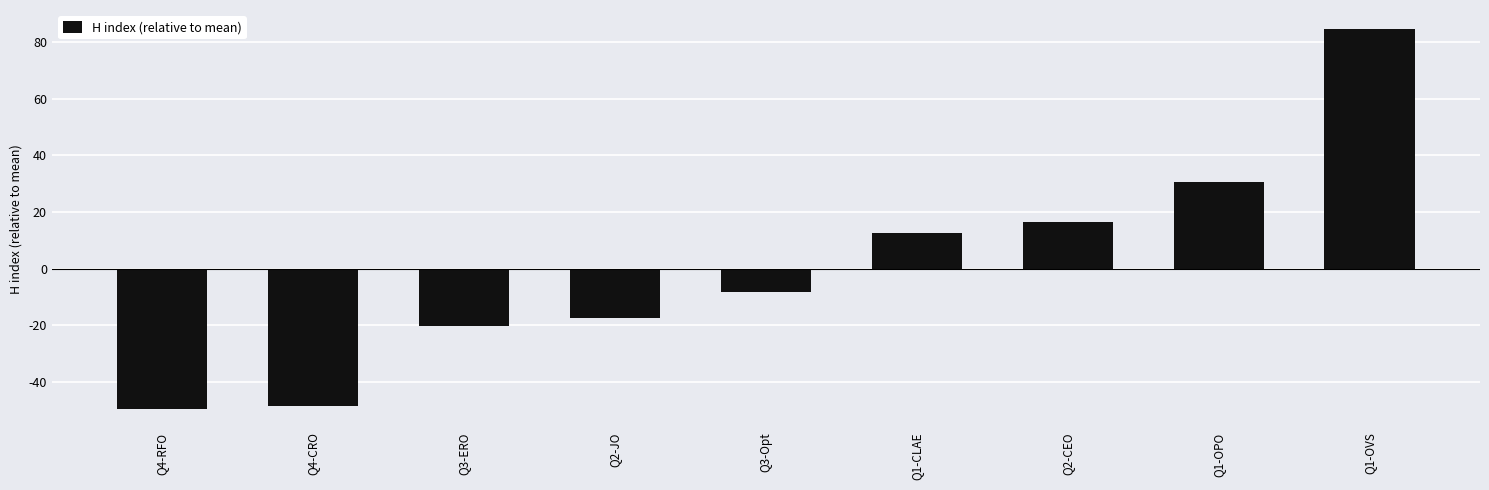

What is the maximum value shown in the chart?

84.6